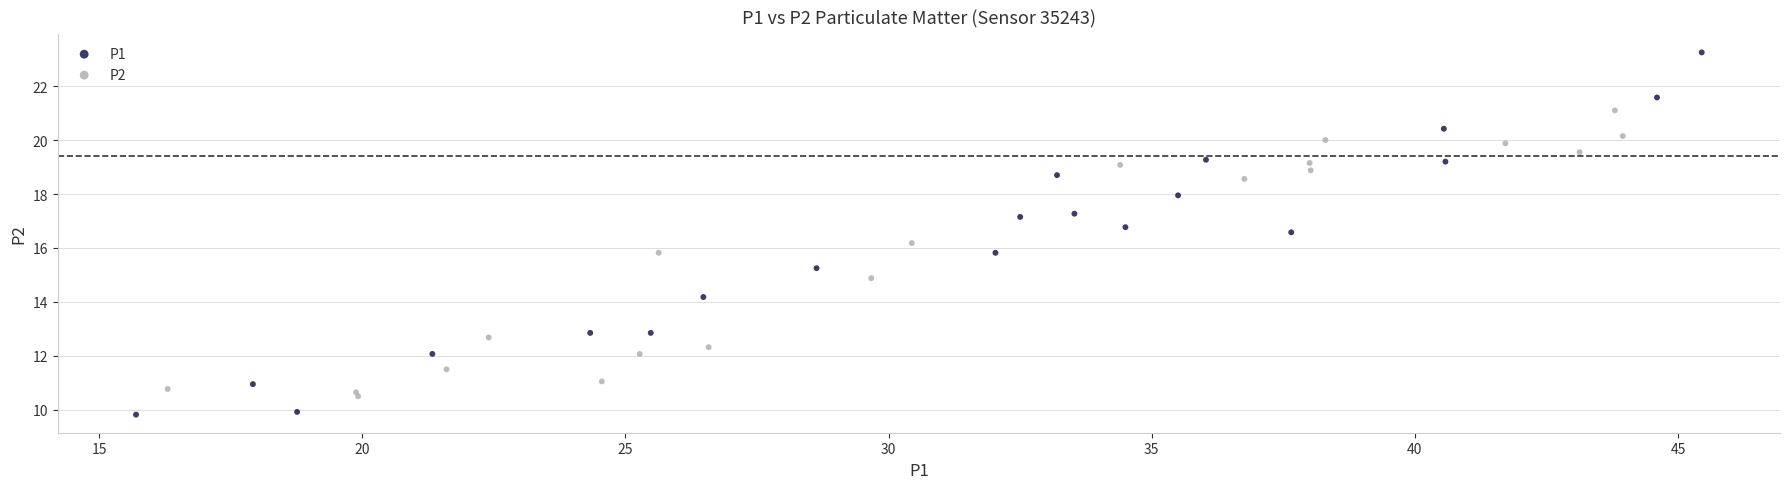

Which series has the largest Y range (max minus min)?

P1